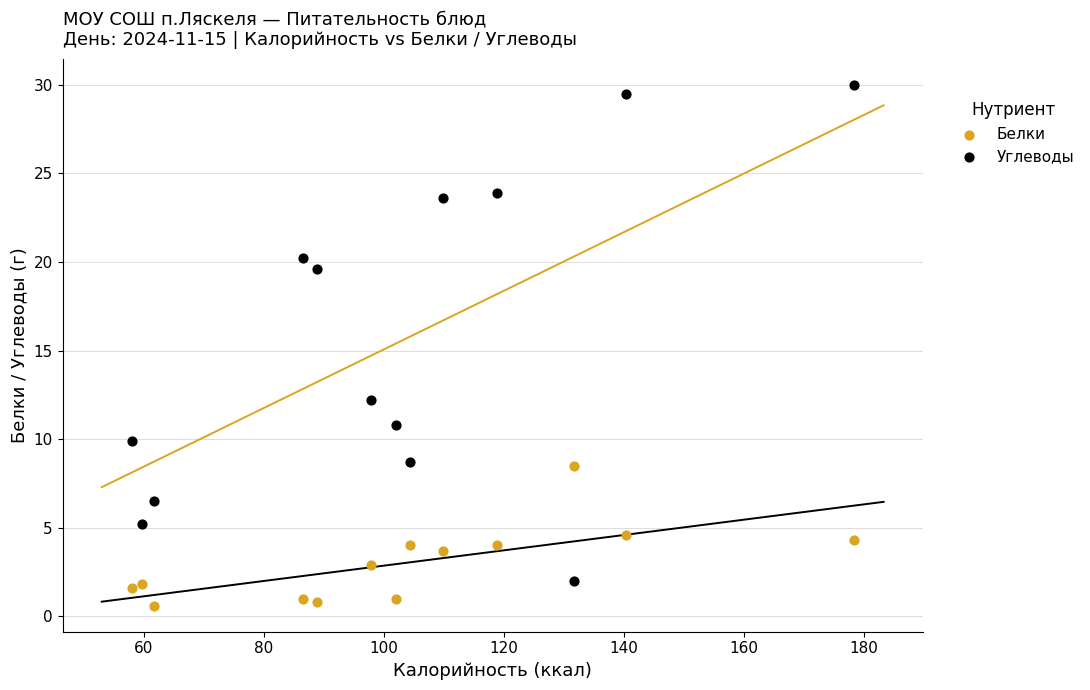

Which series contains the lowest Y value?

Белки